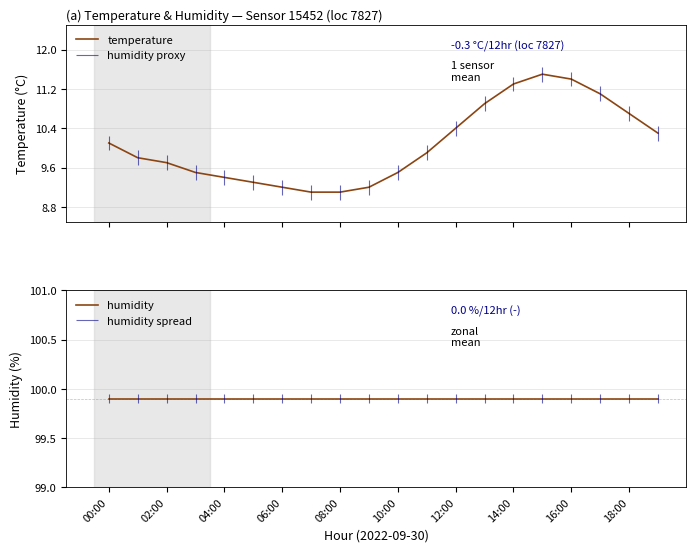

What is the minimum value for temperature?

9.1